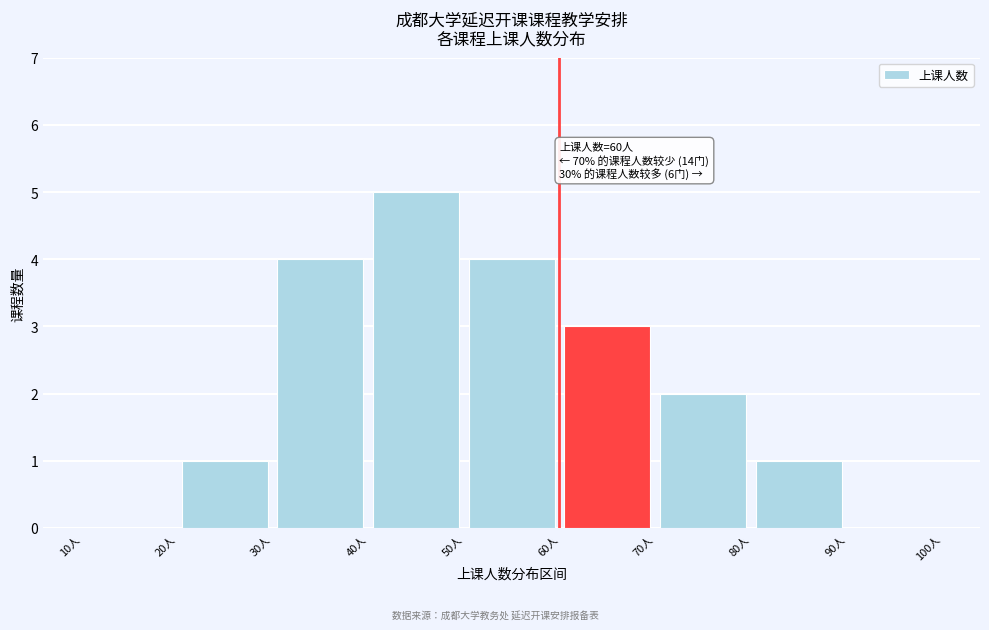

Which range on the x-axis has the tallest bar?

40 to 50